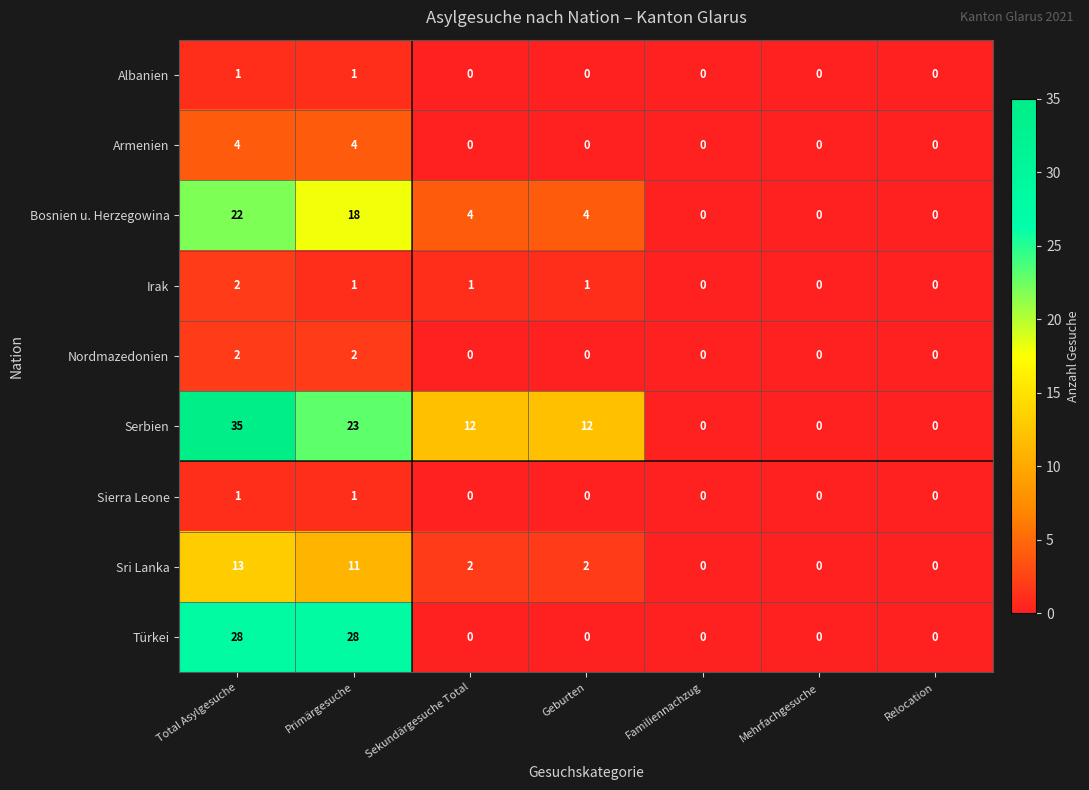

Which category has the highest value across all series?

Total Asylgesuche